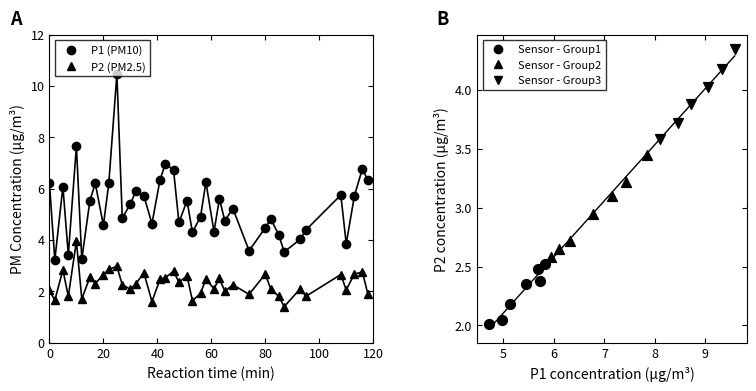

Which series has the largest total across all categories?

P1